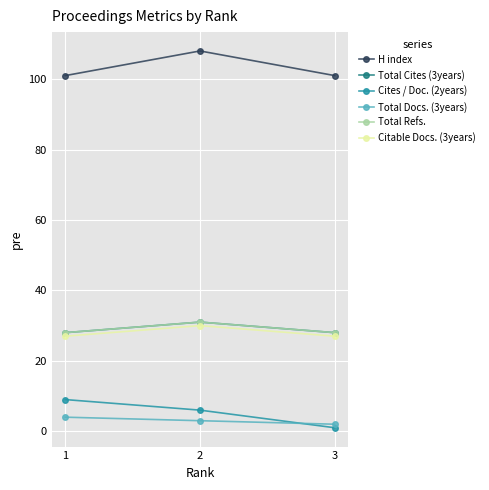

The Citable Docs. (3years) series shows 50 at 2. True or false?

False